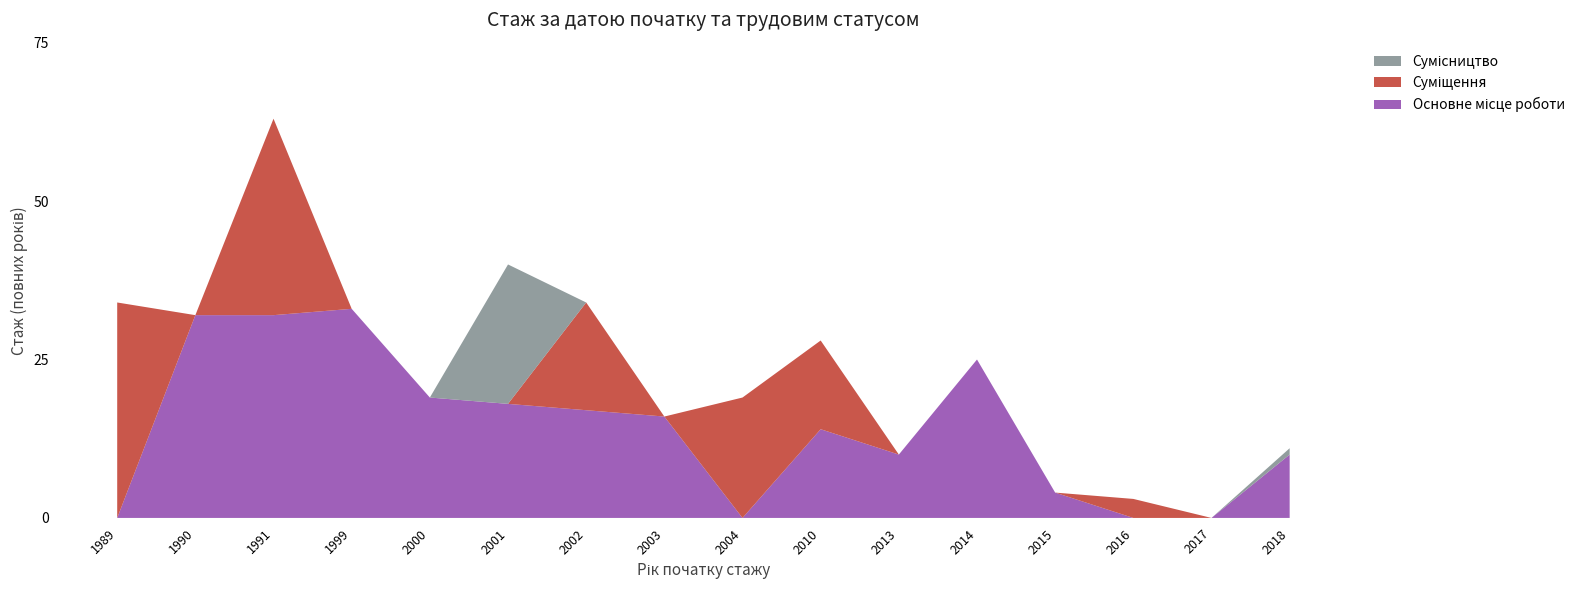

Reading left to right, transcribe all the data shown in this chart.

Основне місце роботи: 1989=0	1990=32	1991=32	1999=33	2000=19	2001=18	2002=17	2003=16	2004=0	2010=14	2013=10	2014=25	2015=4	2016=0	2017=0	2018=10
Суміщення: 1989=34	1990=0	1991=31	1999=0	2000=0	2001=0	2002=17	2003=0	2004=19	2010=14	2013=0	2014=0	2015=0	2016=3	2017=0	2018=0
Сумісництво: 1989=0	1990=0	1991=0	1999=0	2000=0	2001=22	2002=0	2003=0	2004=0	2010=0	2013=0	2014=0	2015=0	2016=0	2017=0	2018=1